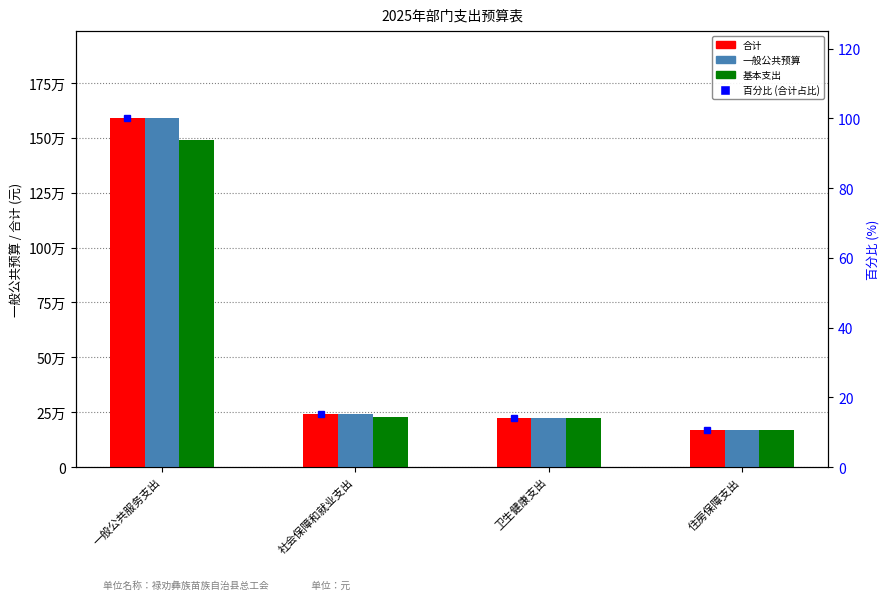

Where does the 百分比 (%) series first go above 15?

一般公共服务支出